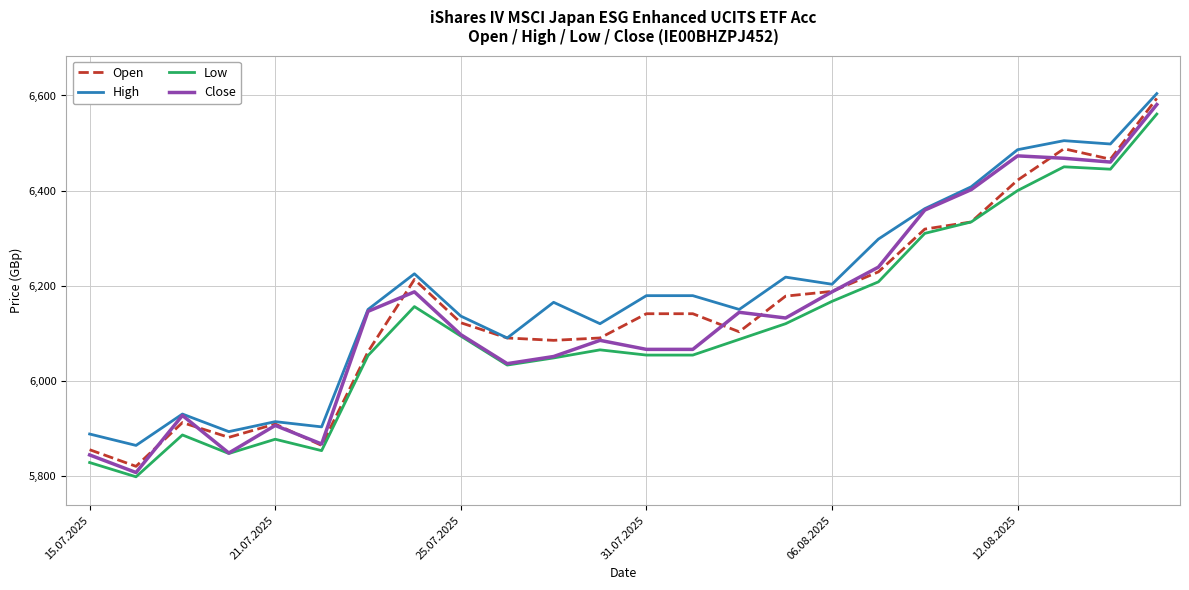

True or false: High and Low intersect in this chart.

False